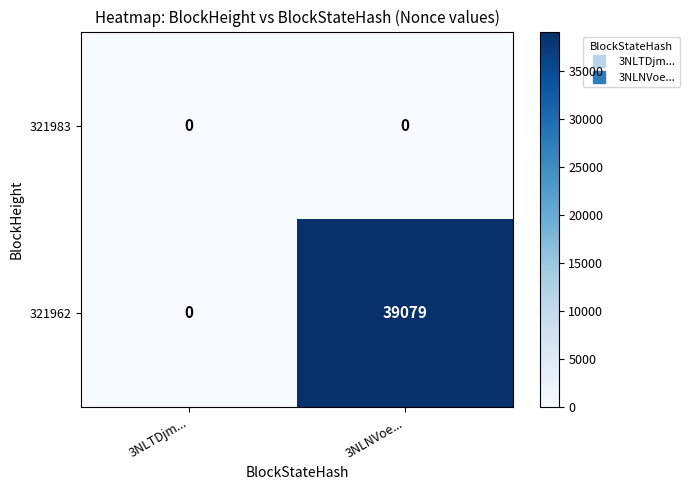

Which category has the lowest value in the 321962 series?

3NLTDjm...